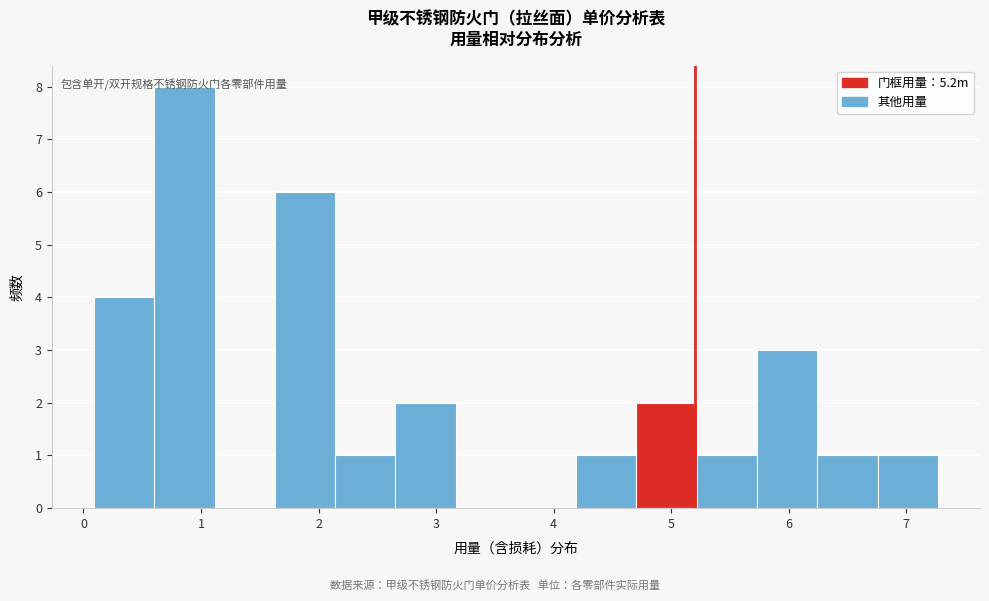

What is the height of the bar covering 5.2 to 5.7 on the x-axis? Neither the bar edges nor the heights are printed on the chart, so give them approximately, as read against the axes.

1